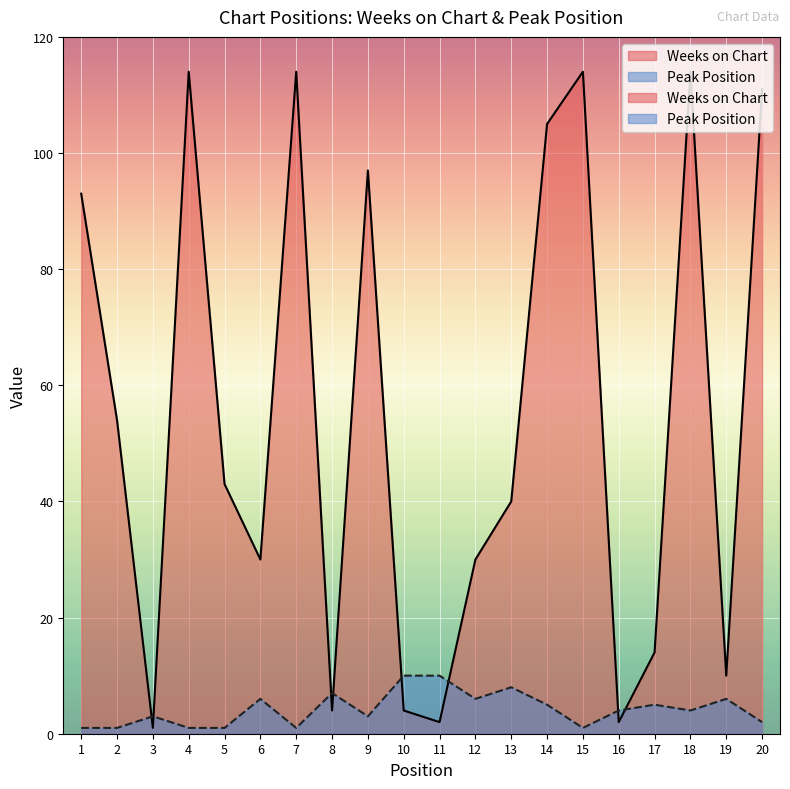

What is the maximum value for Weeks on Chart?

114